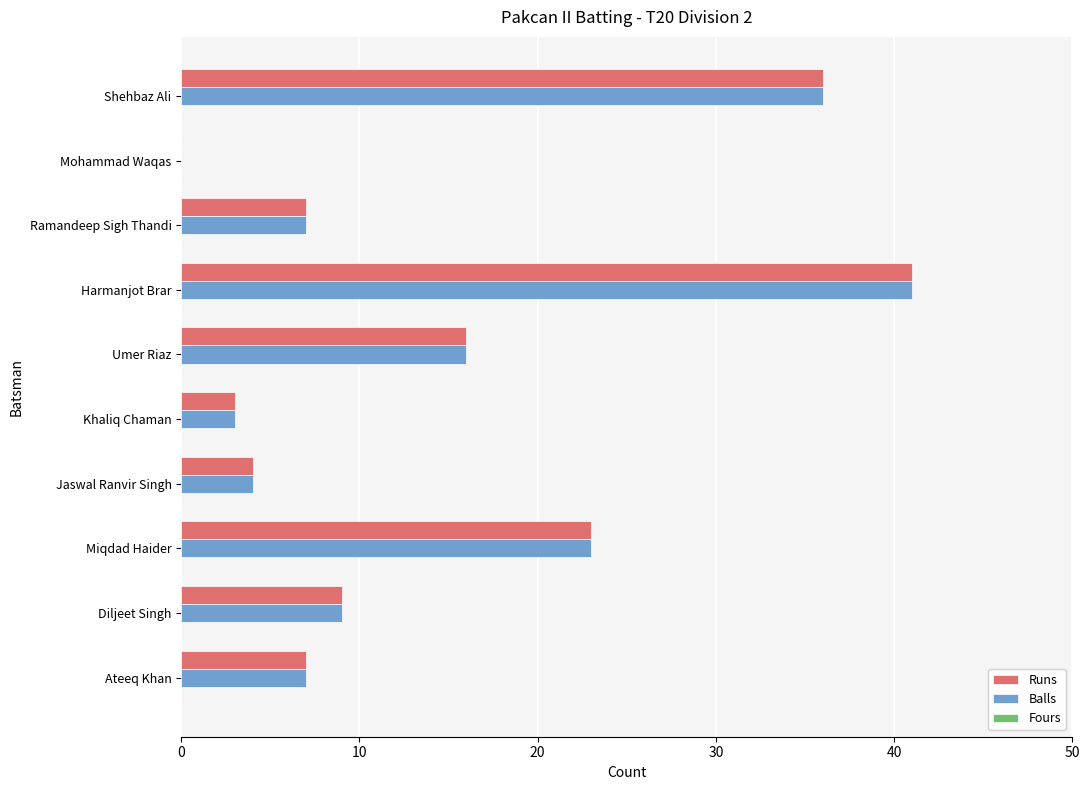

What is the sum of all Runs values?

146